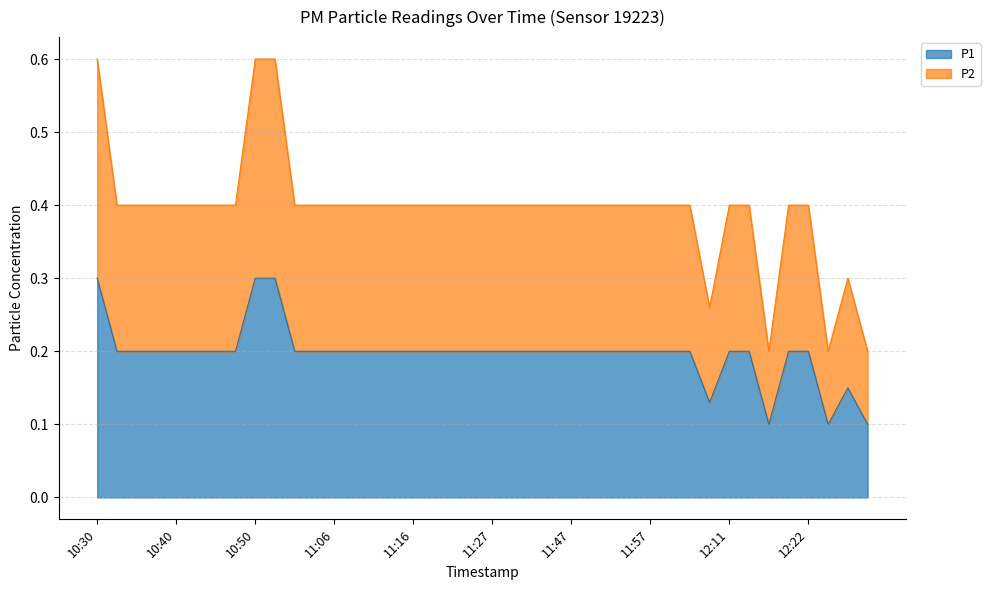

What value does the P2 series have at 12:06?

0.4